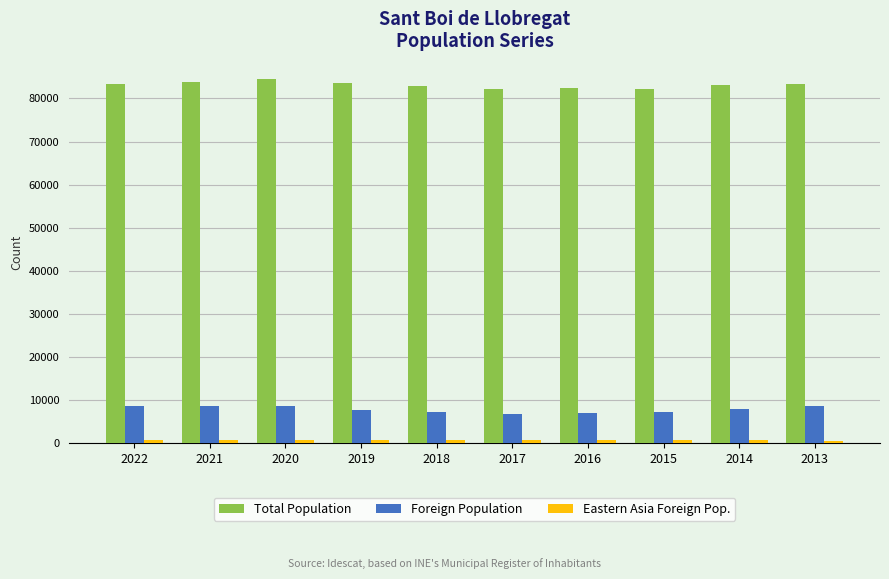

At how many categories does at least one series exceed 43021?

10